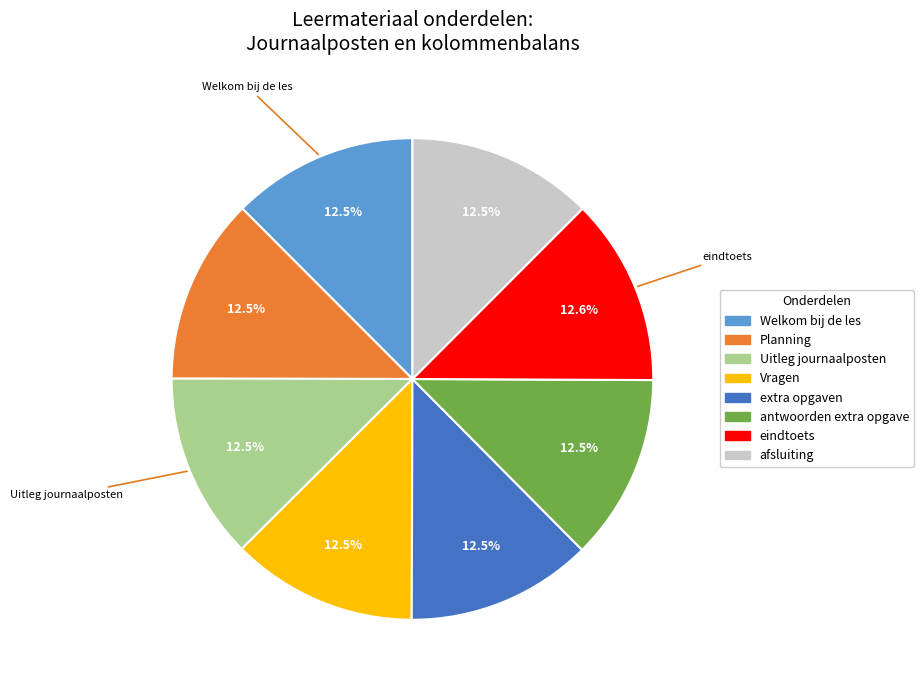

Is there a majority slice in this chart?

No